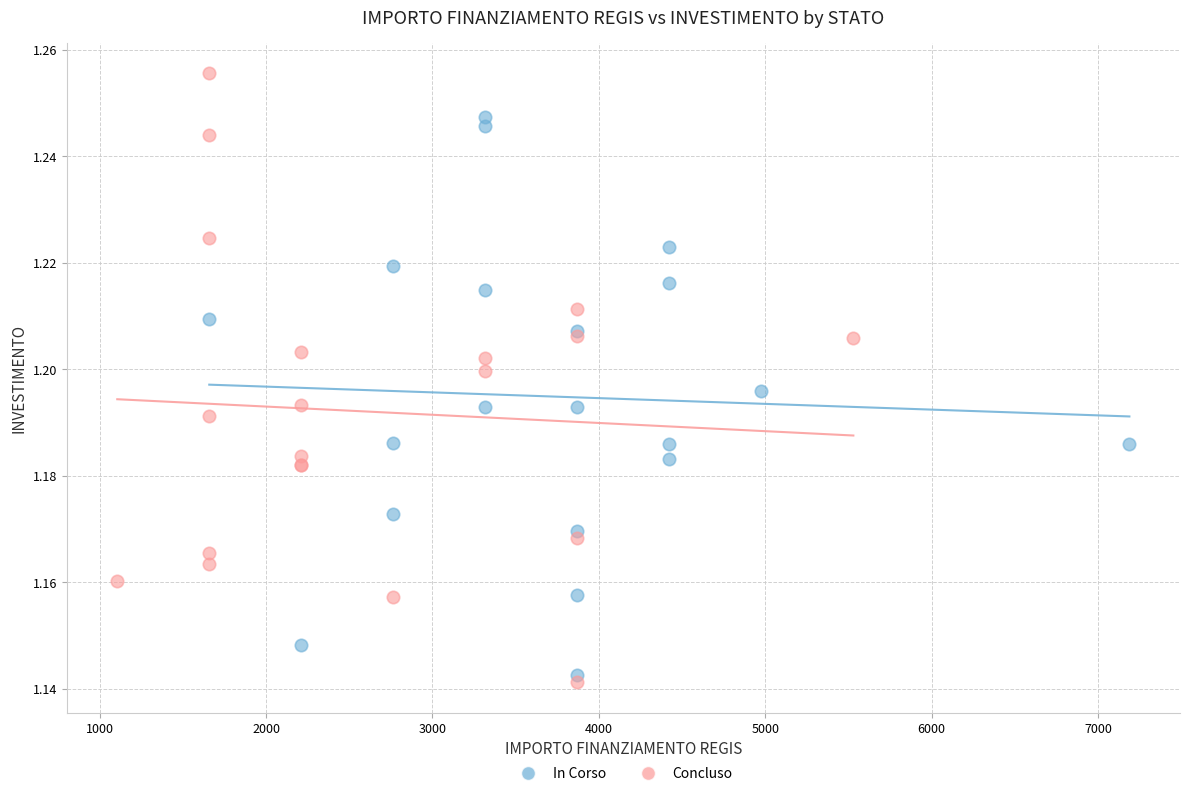

Which series contains the highest Y value?

Concluso